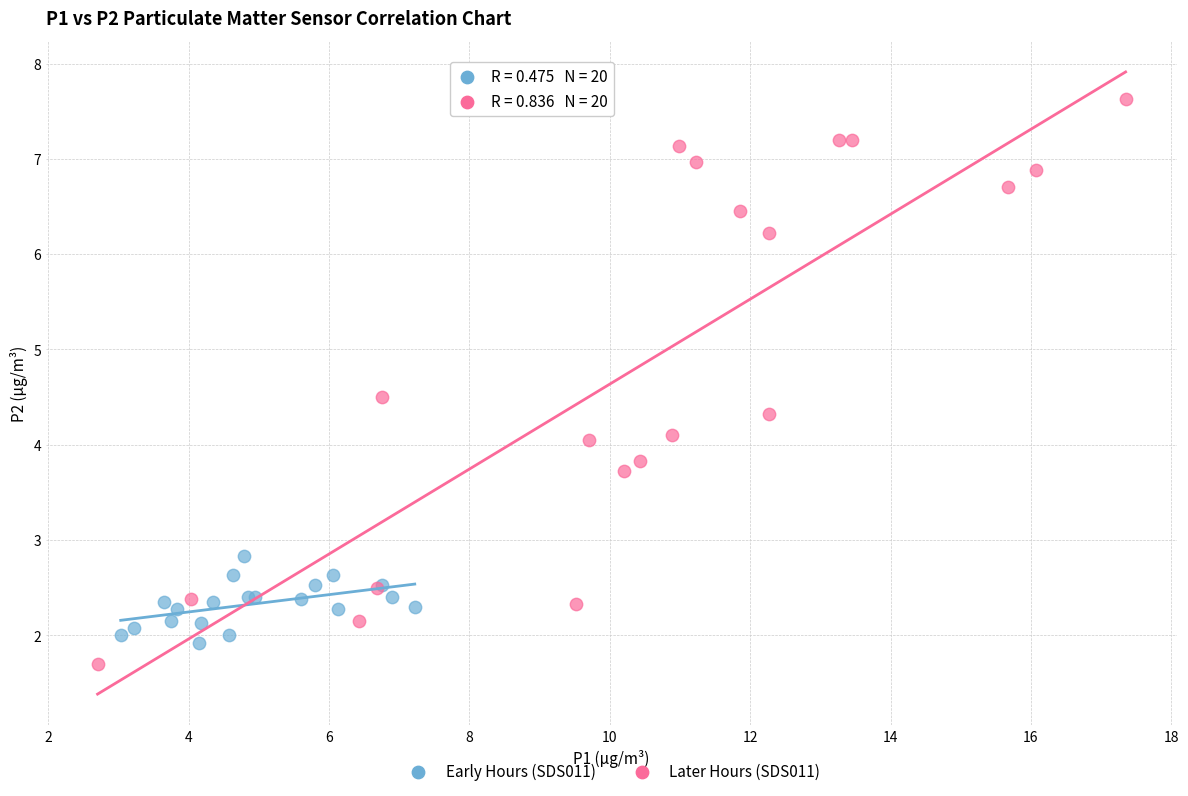

Which series has the largest Y range (max minus min)?

Later Hours (SDS011)